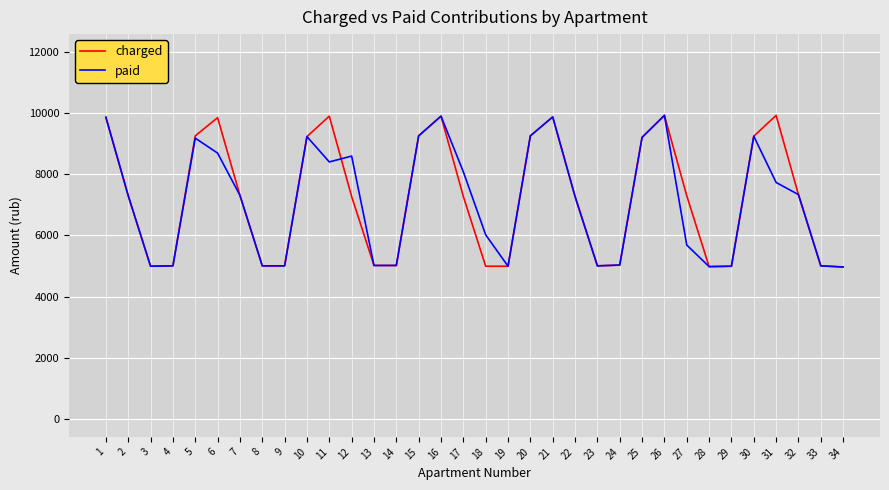

True or false: paid and charged intersect in this chart.

True